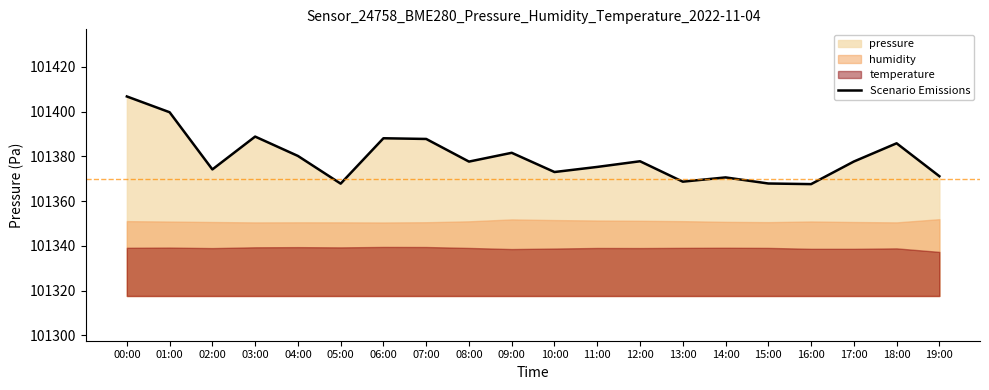

The value at 13:00 is 38198.1. True or false?

False